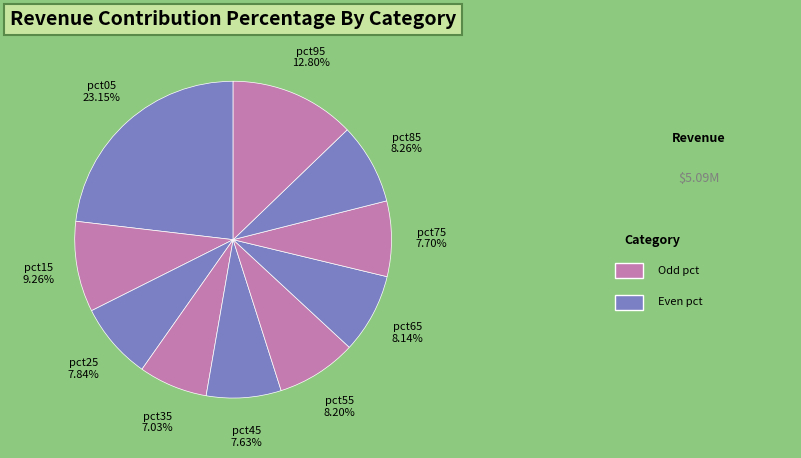

Do pct25 and pct15 together represent more than half of the pie?

No